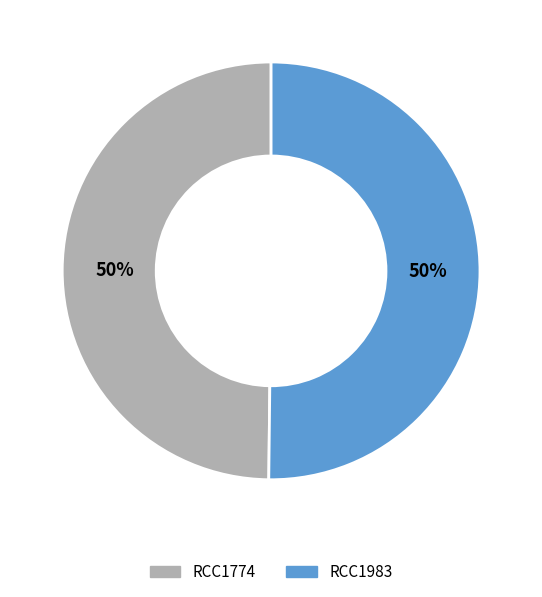

The RCC1774 slice represents 50% of the pie. True or false?

True